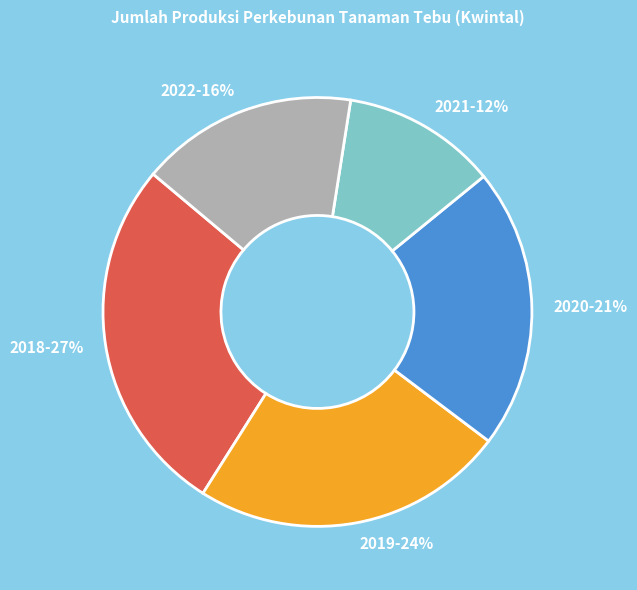

Count the number of slices in the pie.

5